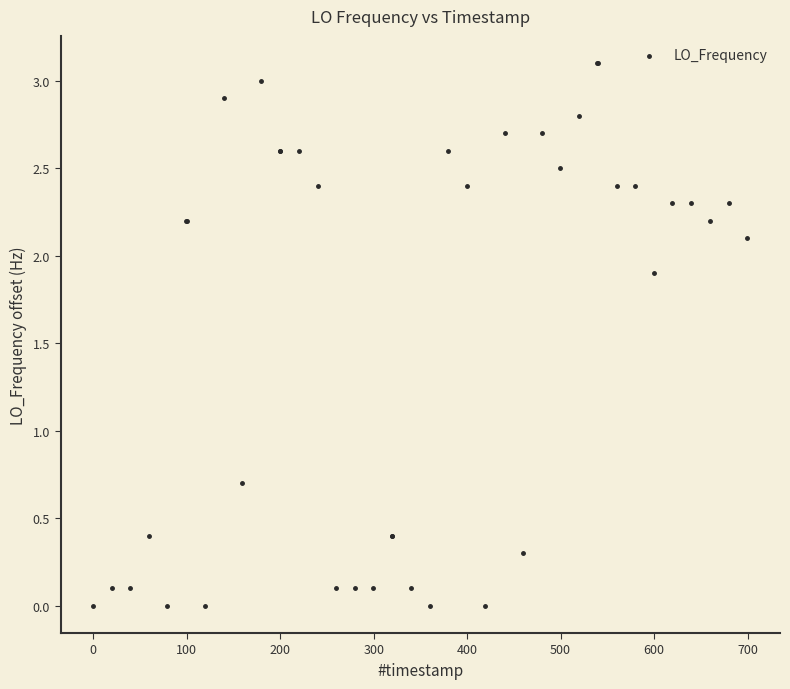

What Y value in the scatter plot is closest to 1?

0.7